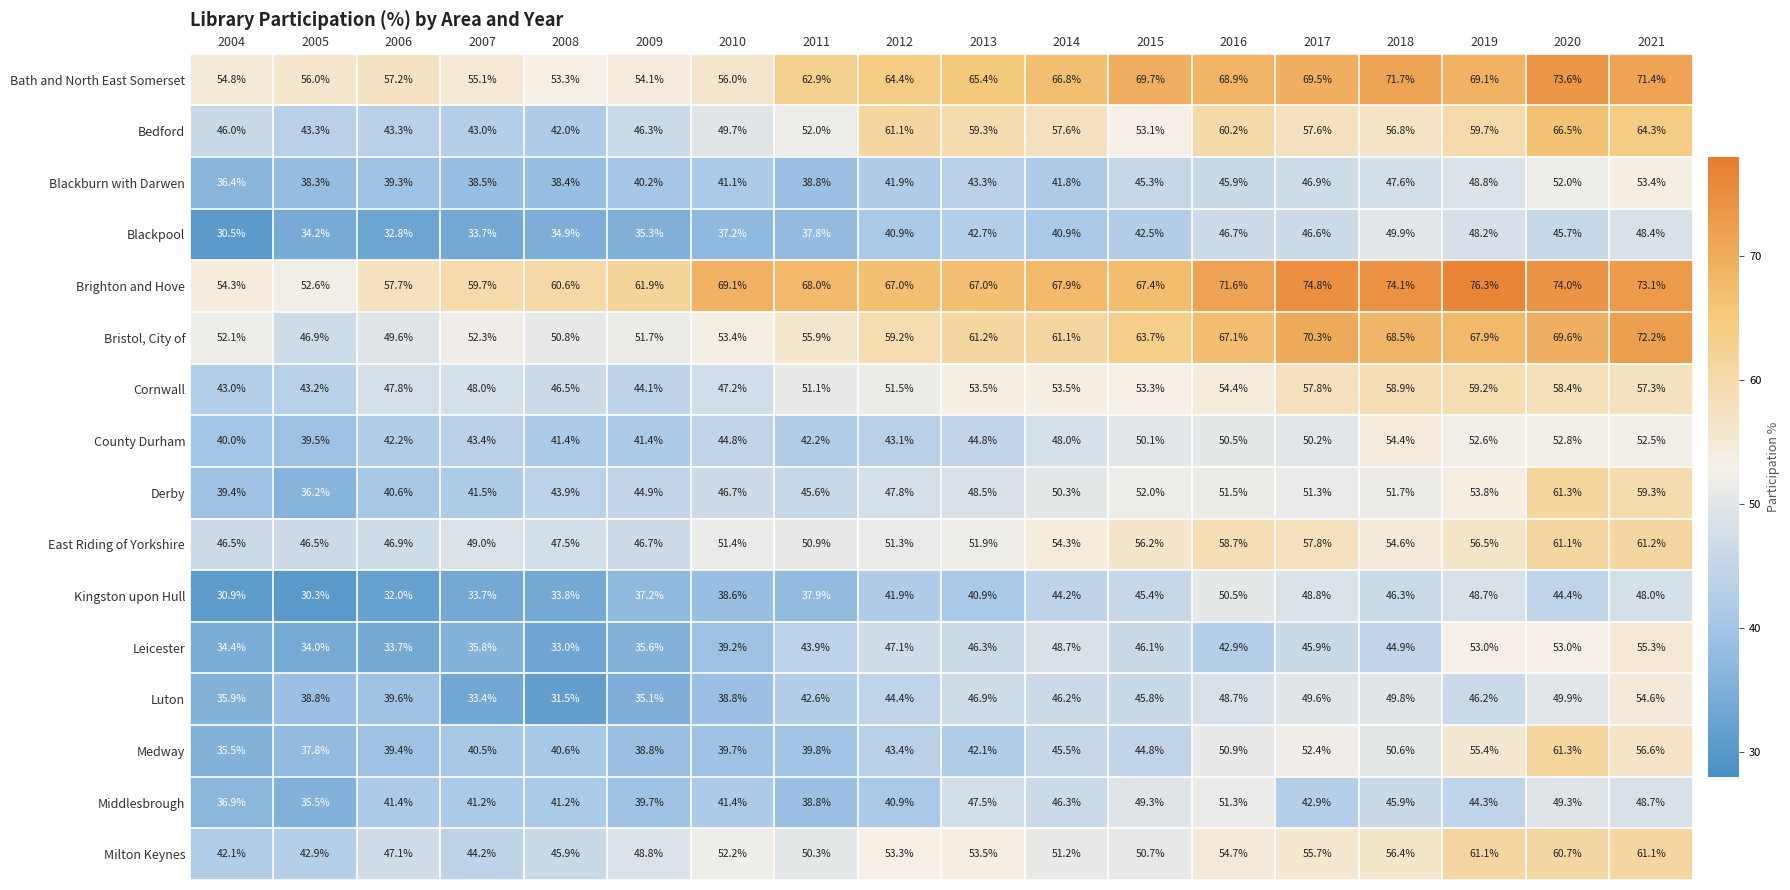

What is the difference between the highest and lowest values at 2020?

29.6